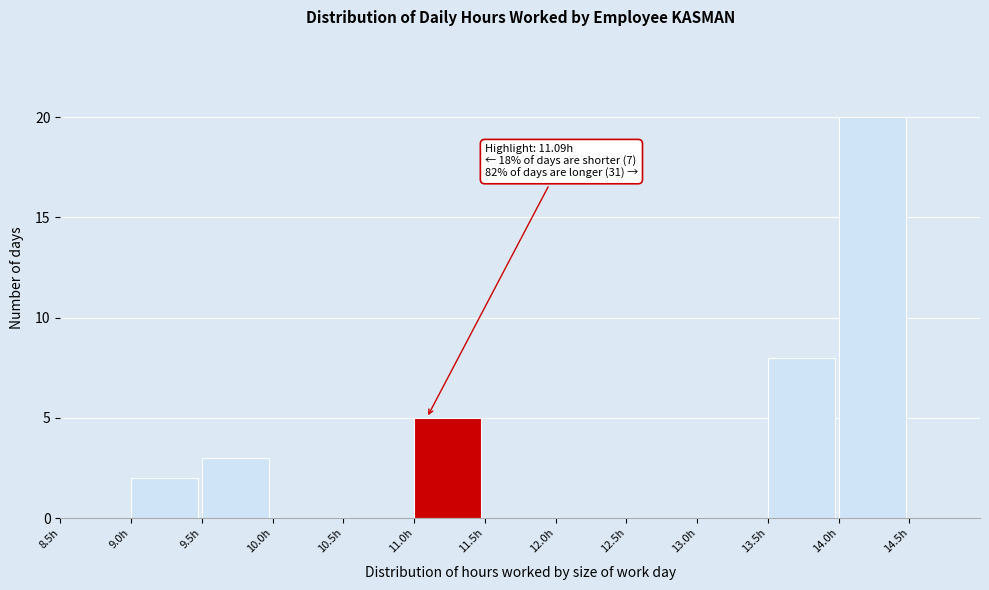

Which range on the x-axis has the tallest bar?

14.0 to 14.5